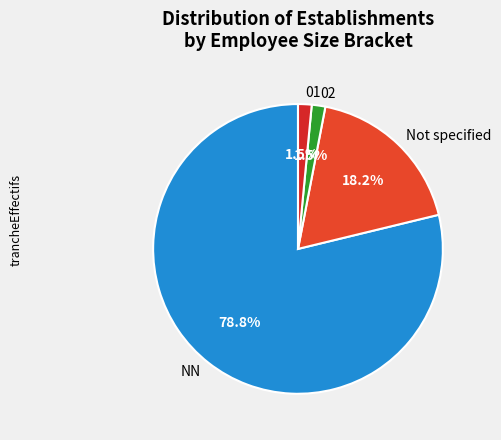

What percentage is NOT represented by 01?

98.5%